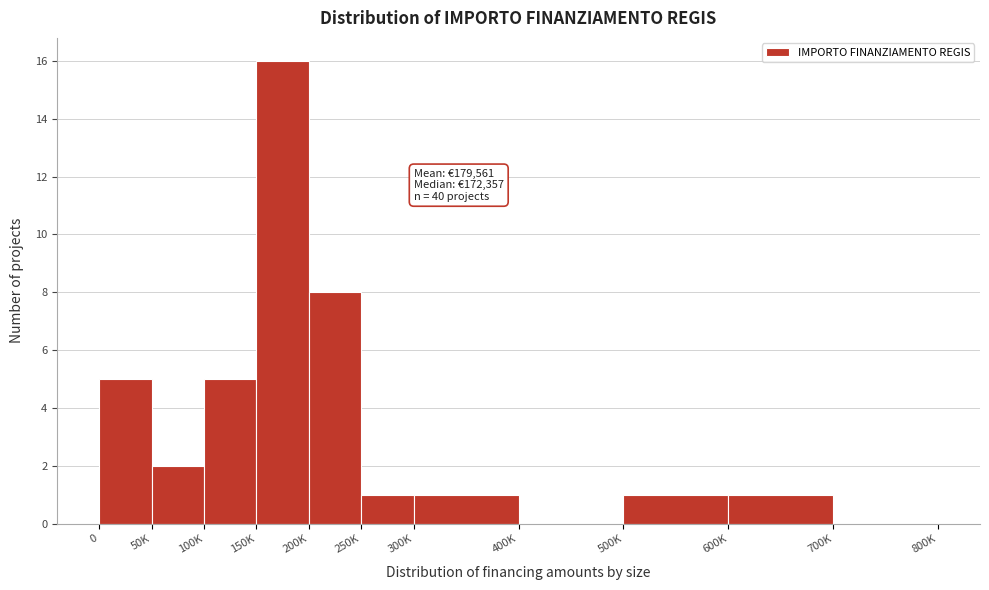

Reading left to right, extract all data points from this chart.

0=5	50K=2	100K=5	150K=16	200K=8	250K=1	300K=1	400K=0	500K=1	600K=1	700K=0